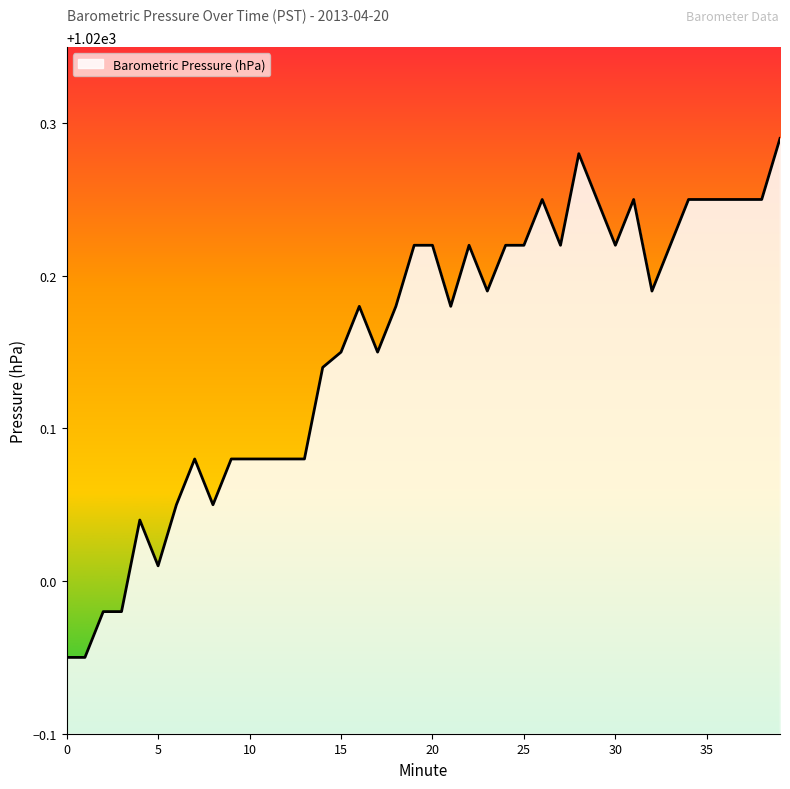

What is the difference between the maximum and minimum values?

0.3